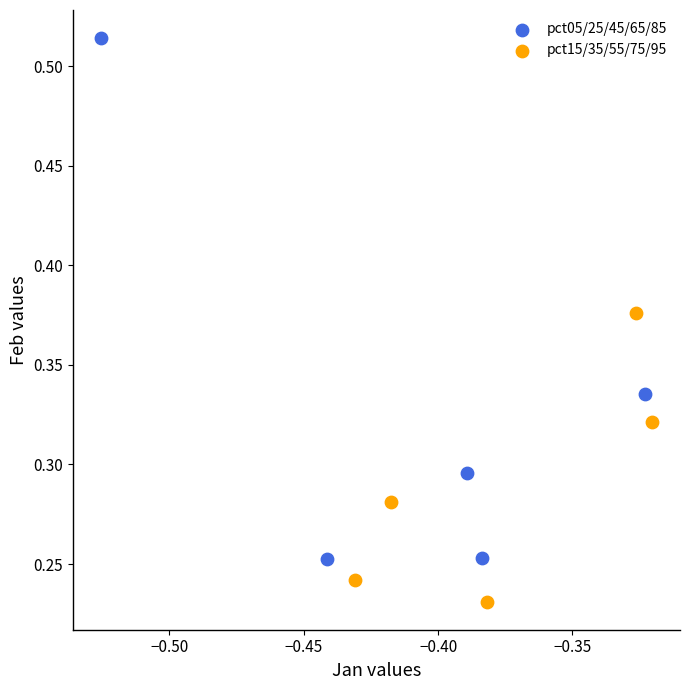

Which series reaches the maximum Y coordinate?

pct05/25/45/65/85